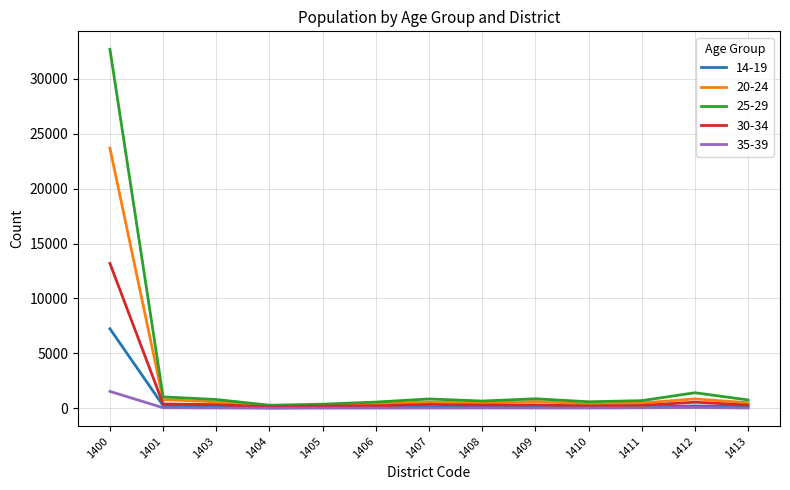

How many series are shown in this chart?

5